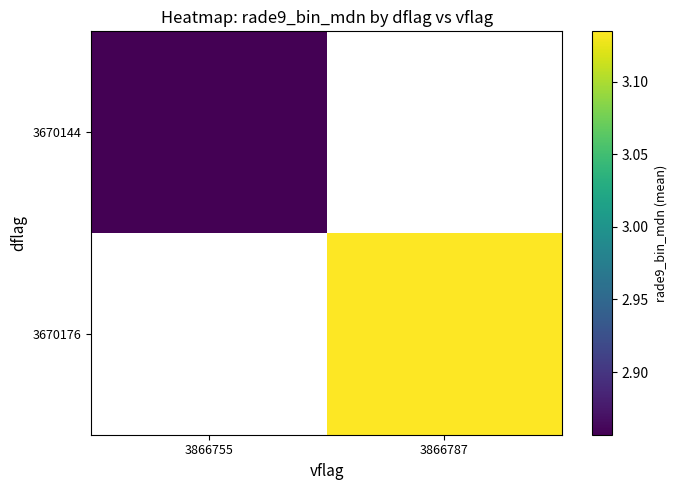

Which category has the lowest value across all series?

3866755